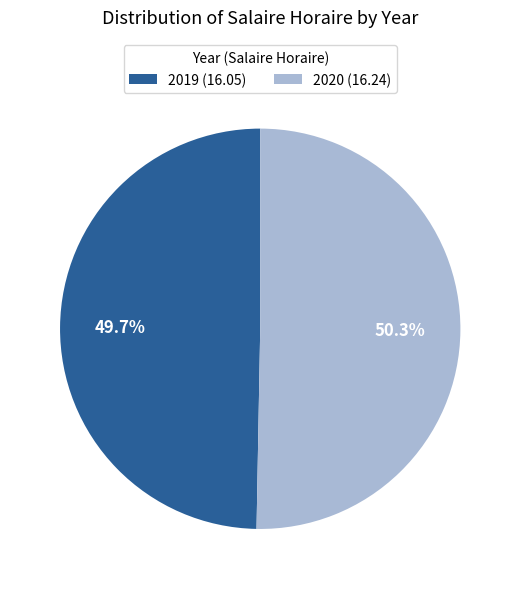

To the nearest percent, what is the average slice percentage?

50%